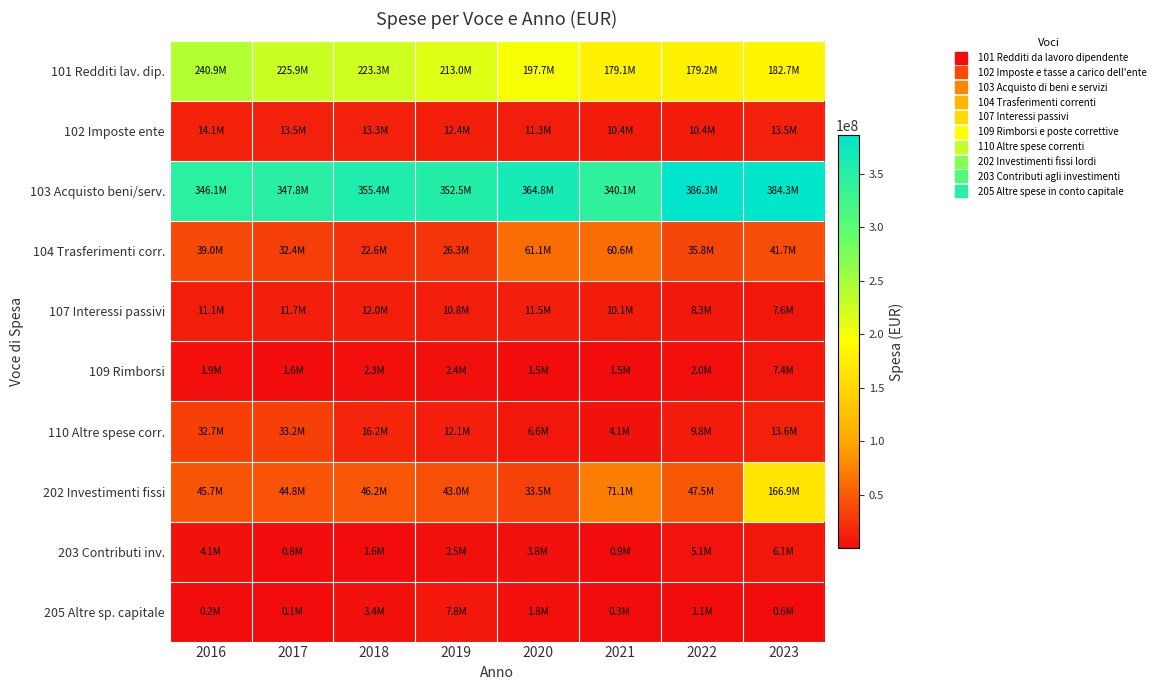

Which series has the widest spread of values?

202 Investimenti fissi